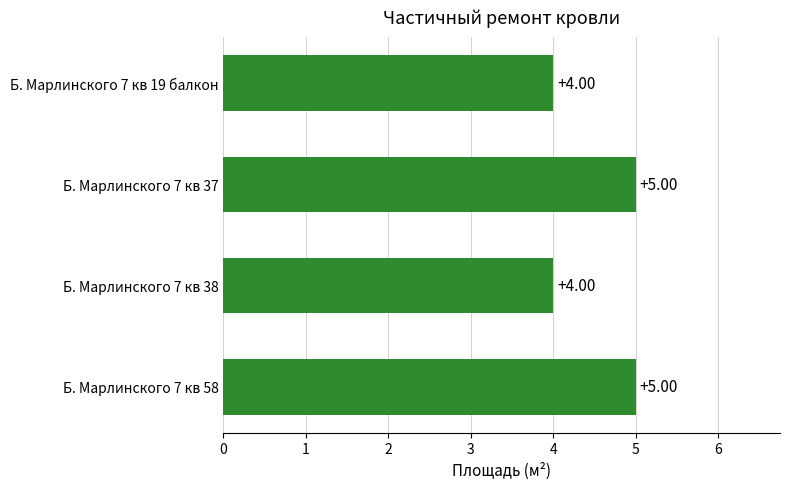

How many bars are there in total?

4